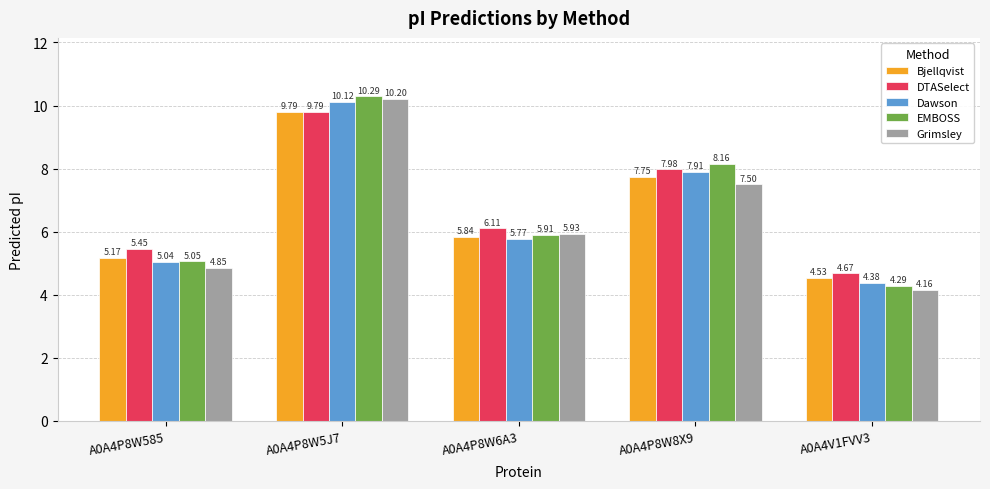

Which category has the lowest value in the Dawson series?

A0A4V1FVV3